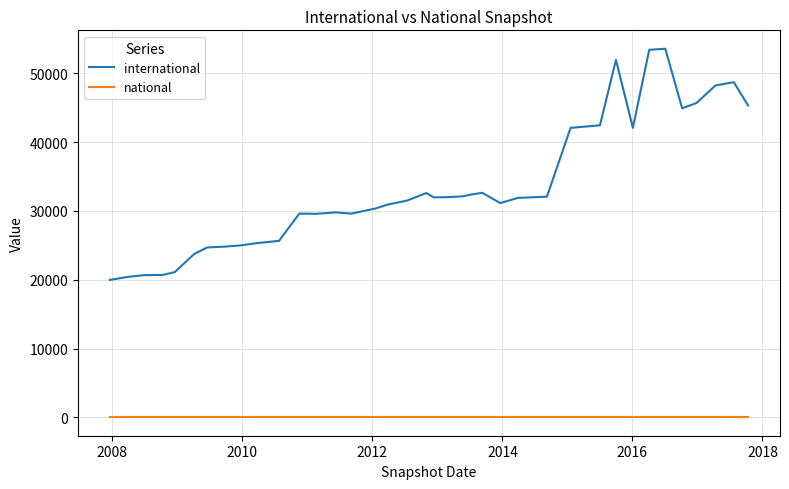

List the series in order of their overall mean, highest first.

international, national